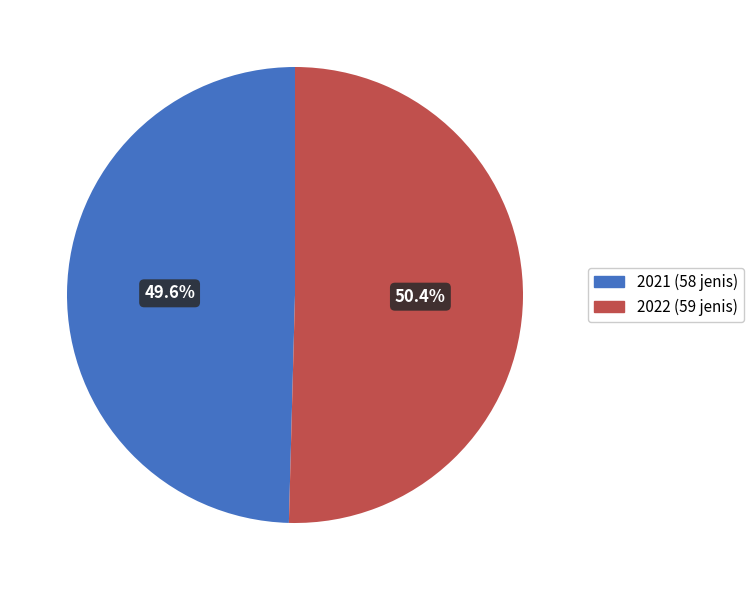

What is the smallest slice in the pie chart?

2021